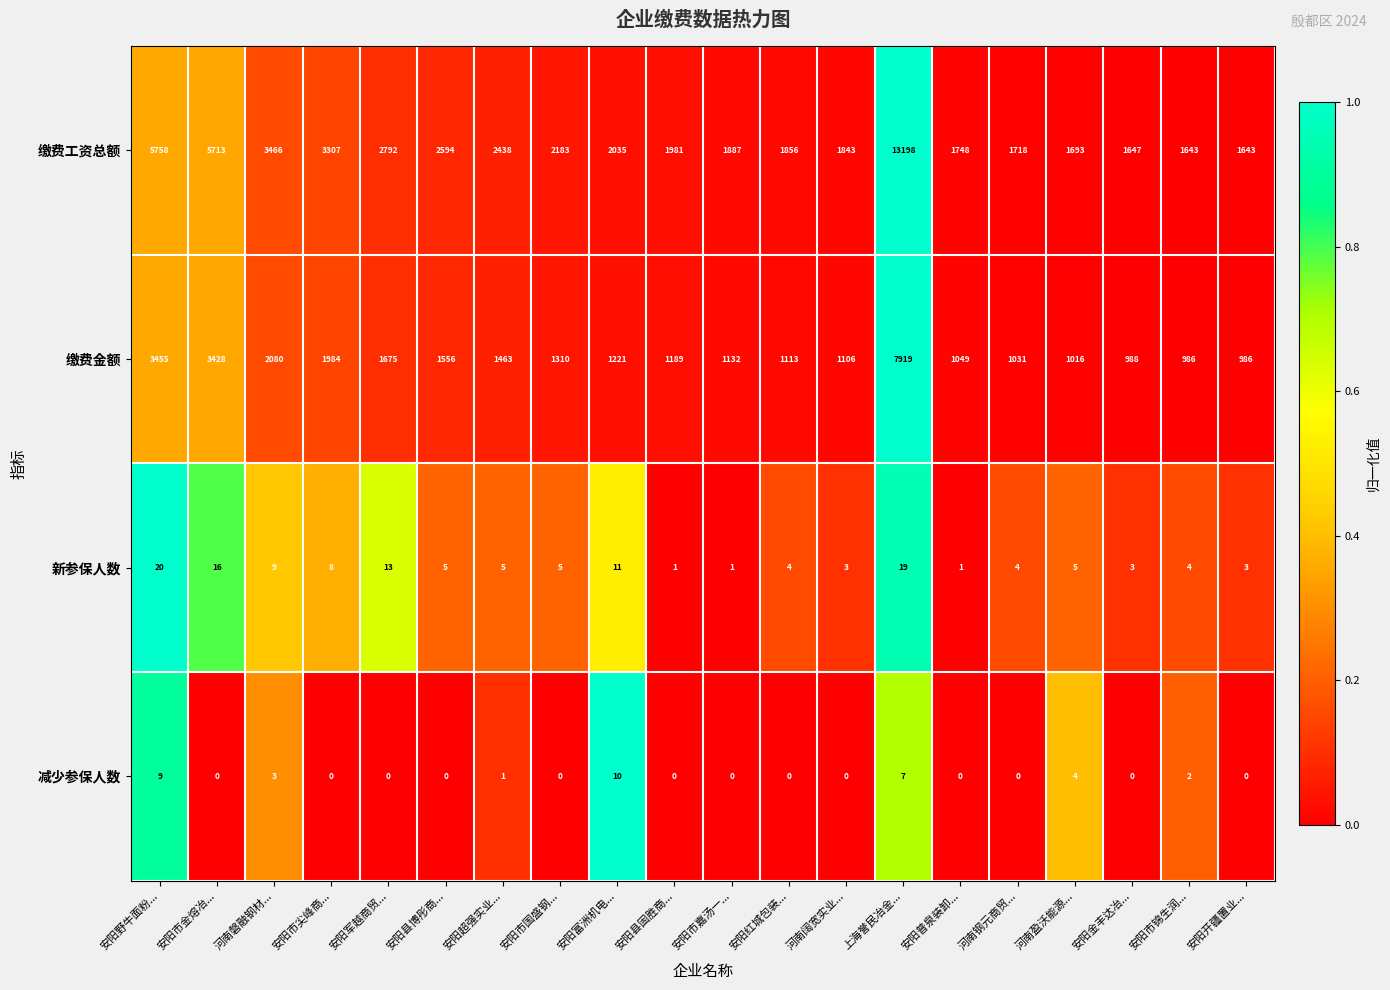

What is the difference between the highest and lowest values at 河南磐融钢材...?

3463